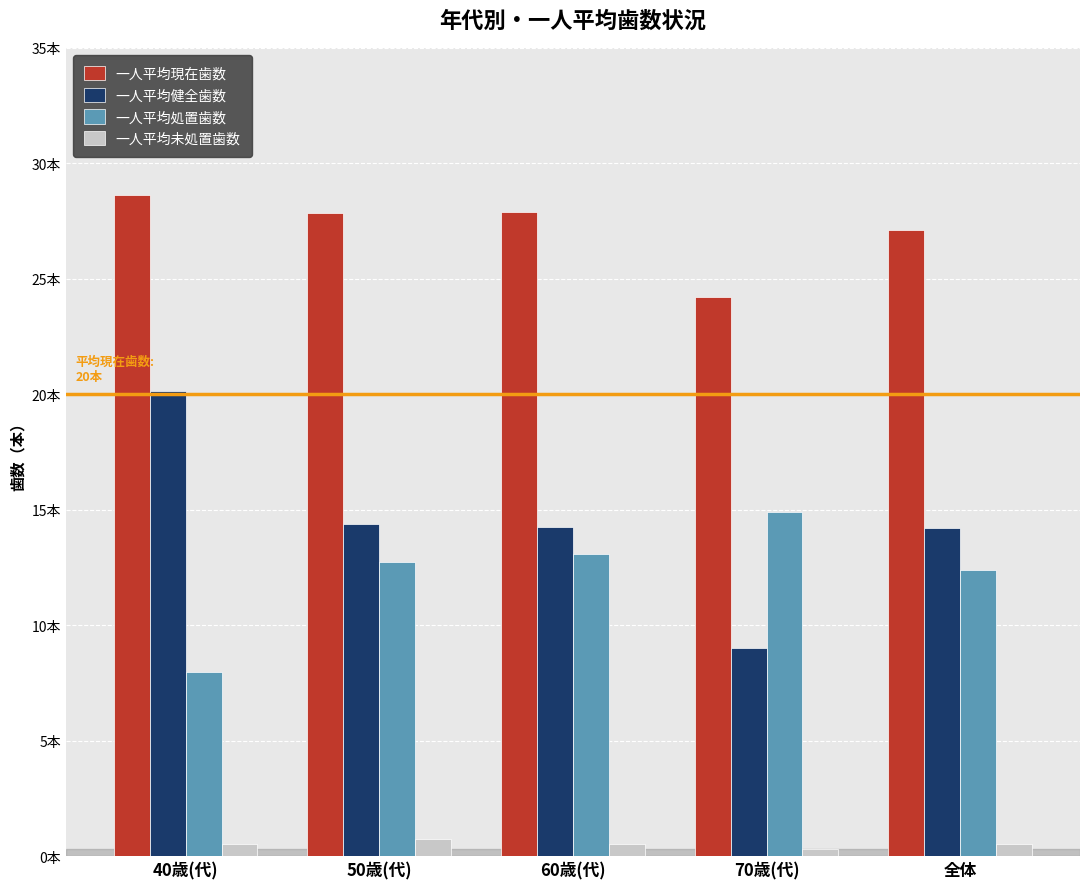

Does the chart contain stacked bars?

No